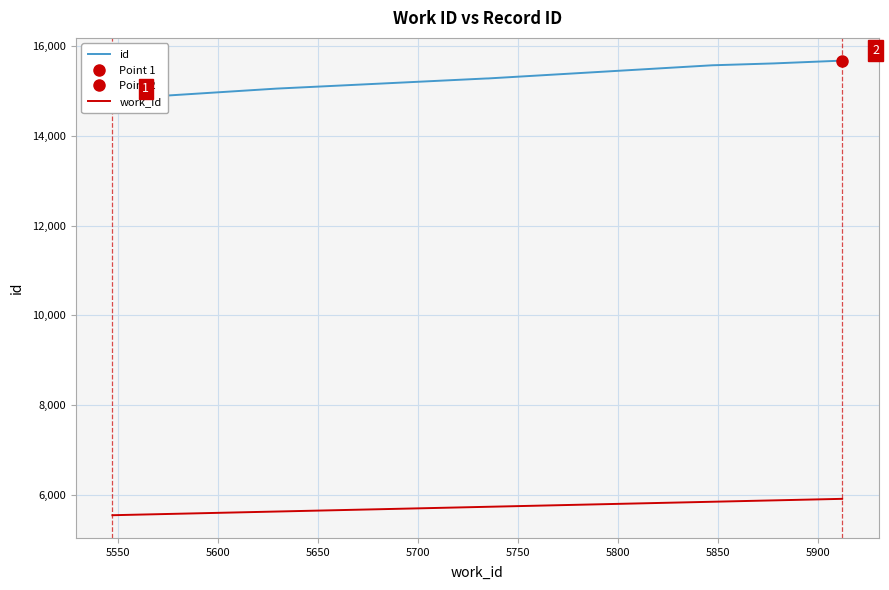

What is the lowest value of the work_id series?

5547